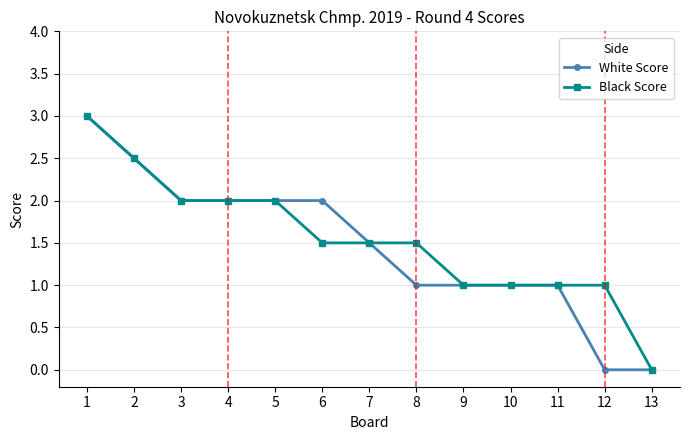

Is it true that White Score equals 3.0 at 1?

True